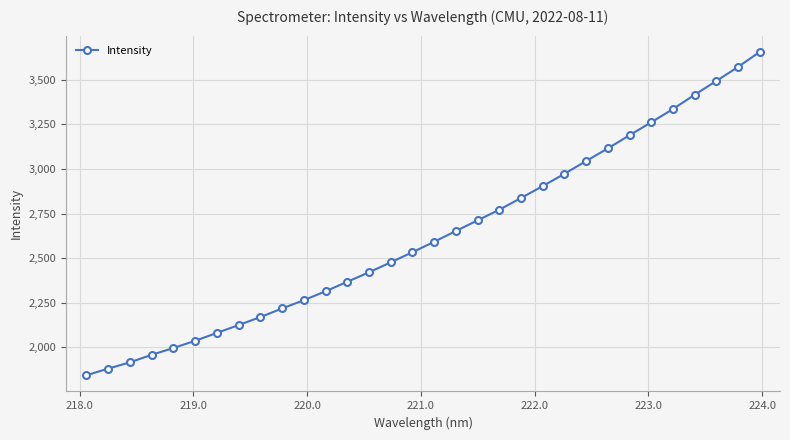

What is the difference between the second highest and second lowest values?

1691.0